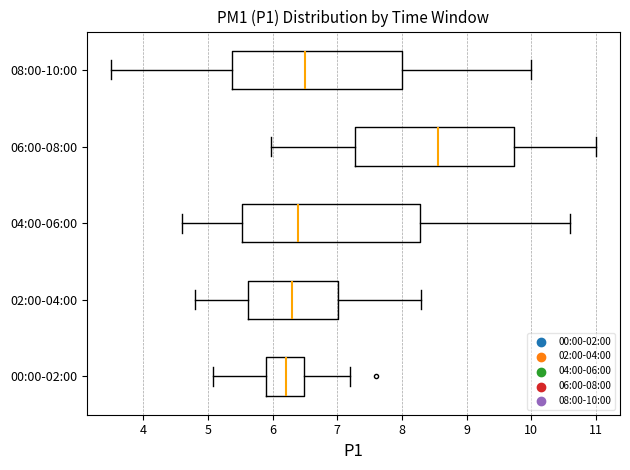

Reading bottom to top, transcribe this box plot: for each box, give where its median line is, the range the box spans, and where its two whiskers end, as read against the x-axis. The values are not printed on the chart, so give them approximately, as read against the axis.

00:00-02:00: median 6.2, box 5.9 to 6.5, whiskers 5.1 to 7.2
02:00-04:00: median 6.3, box 5.6 to 7.0, whiskers 4.8 to 8.3
04:00-06:00: median 6.4, box 5.5 to 8.3, whiskers 4.6 to 10.6
06:00-08:00: median 8.6, box 7.3 to 9.7, whiskers 6.0 to 11.0
08:00-10:00: median 6.5, box 5.4 to 8.0, whiskers 3.5 to 10.0